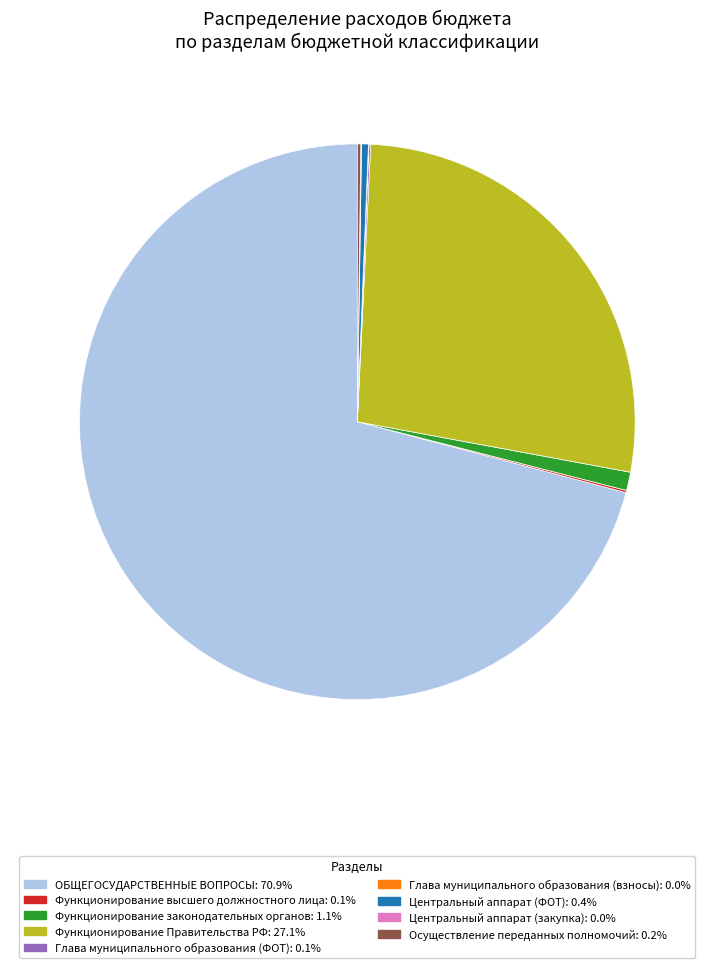

Is there a majority slice in this chart?

Yes